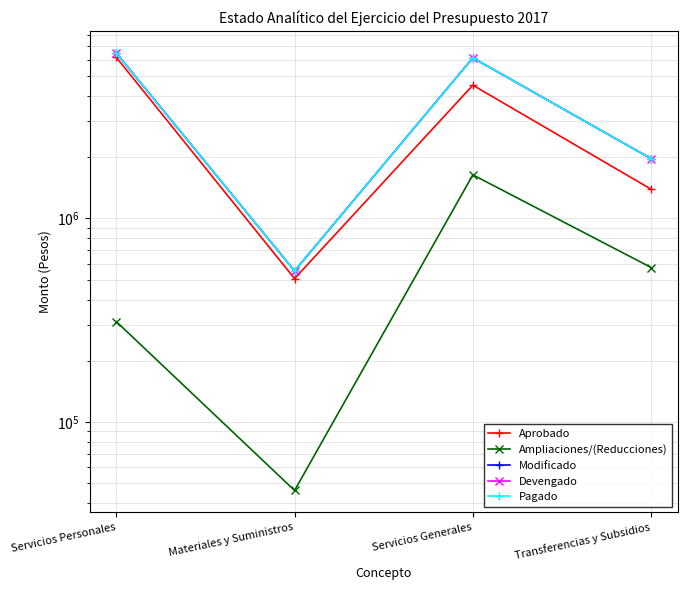

How many interior local valleys does the Ampliaciones/(Reducciones) series have?

1